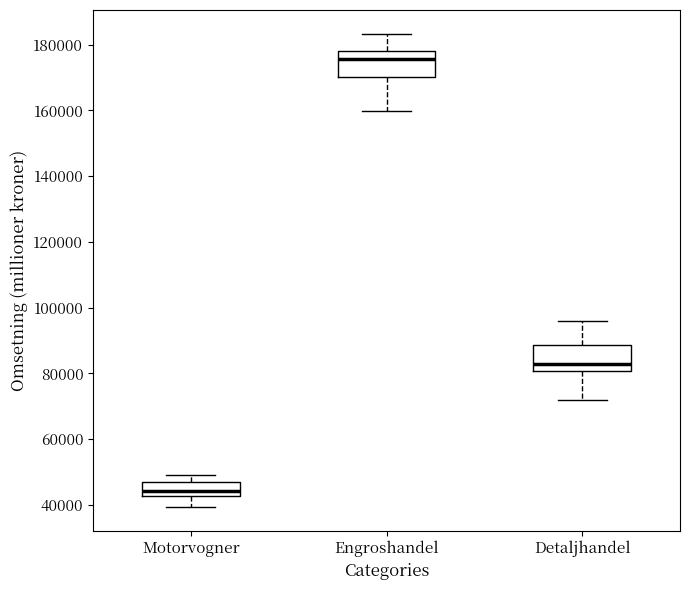

Which box's median line is the highest?

Engroshandel